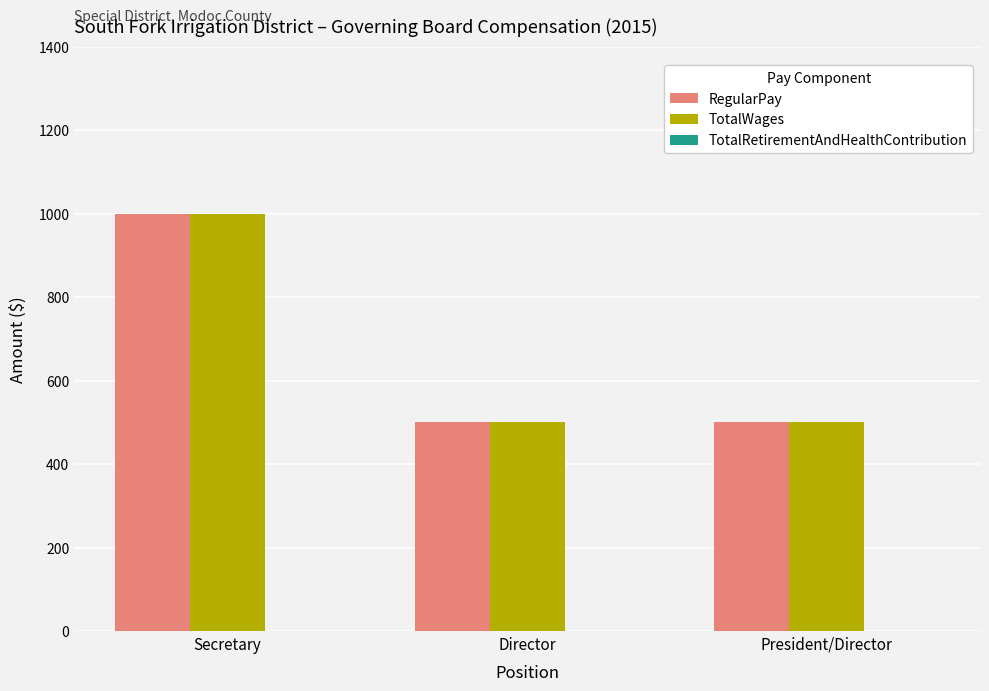

What position from the left is President/Director?

3